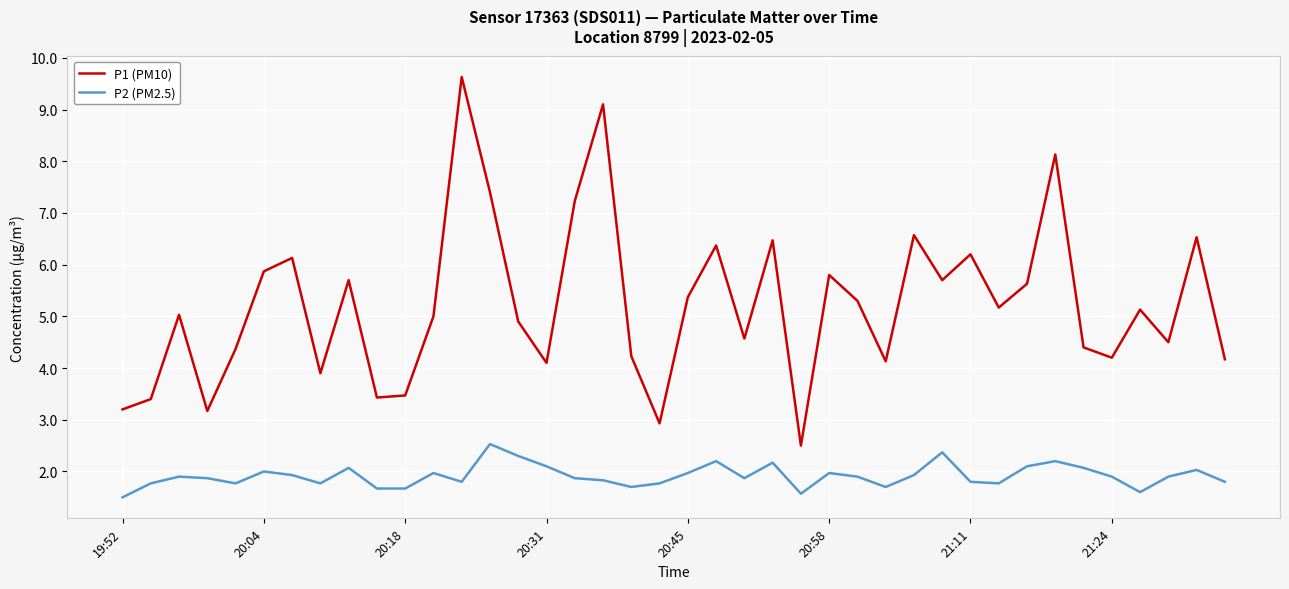

What is the difference between the maximum and minimum values in the P1 (PM10) series?

7.1